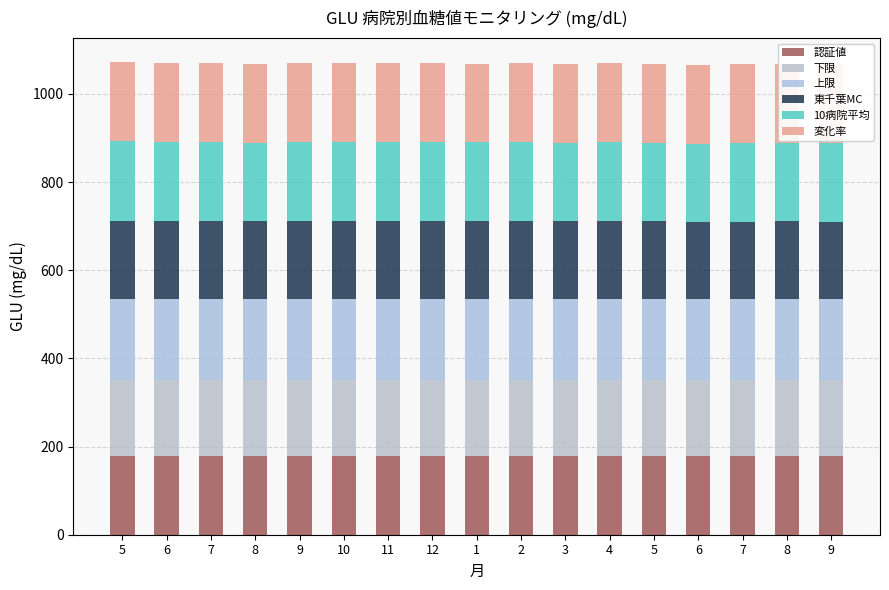

What are all the series names shown in the legend?

認証値, 下限, 上限, 東千葉MC, 10病院平均, 変化率